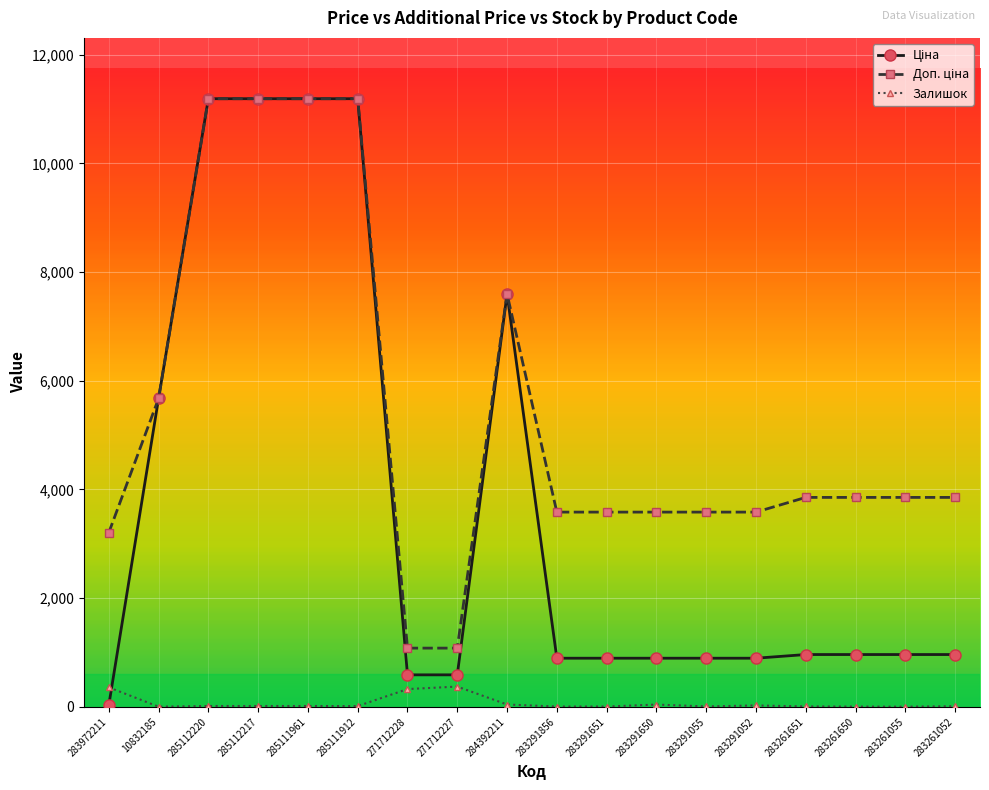

What is the value of the Залишок point at the 7th from the left?

328.0